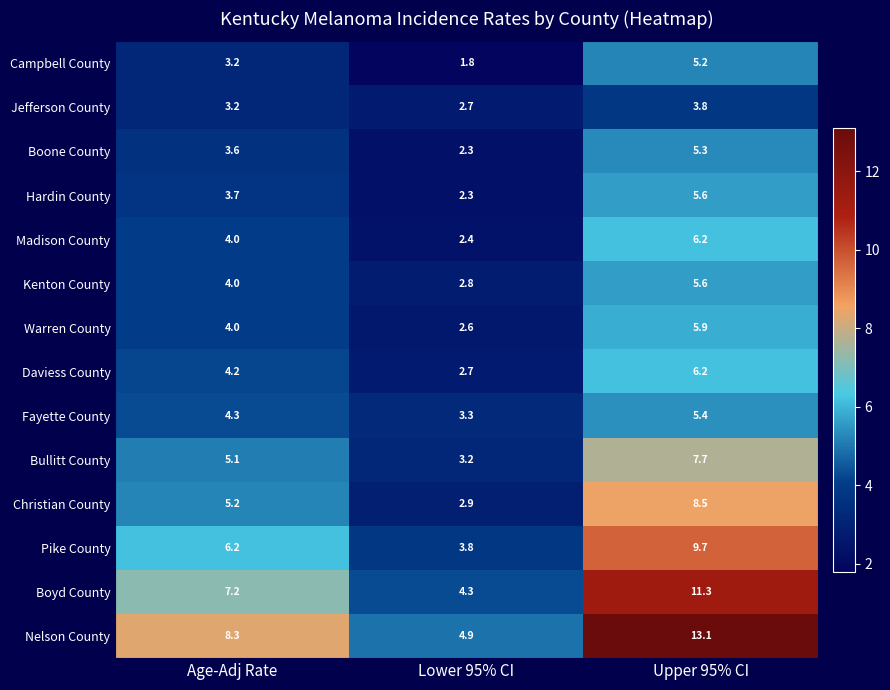

What is the total value across all series at Age-Adj Rate?

66.2